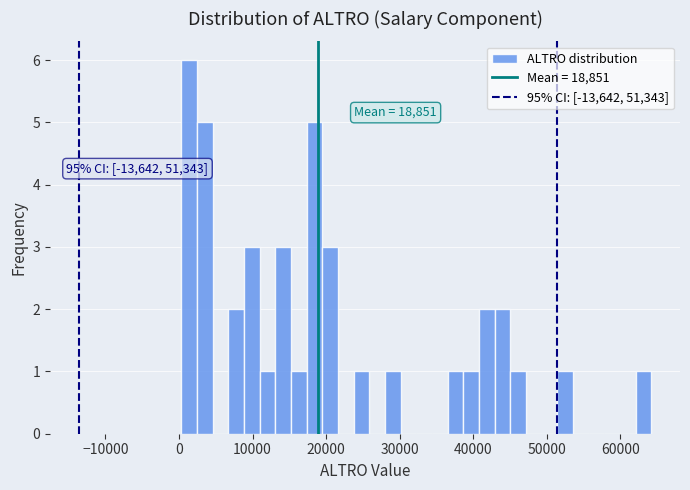

Around what value on the x-axis is the tallest bar? Give the approximate position of its centre, as read against the axis.

1000